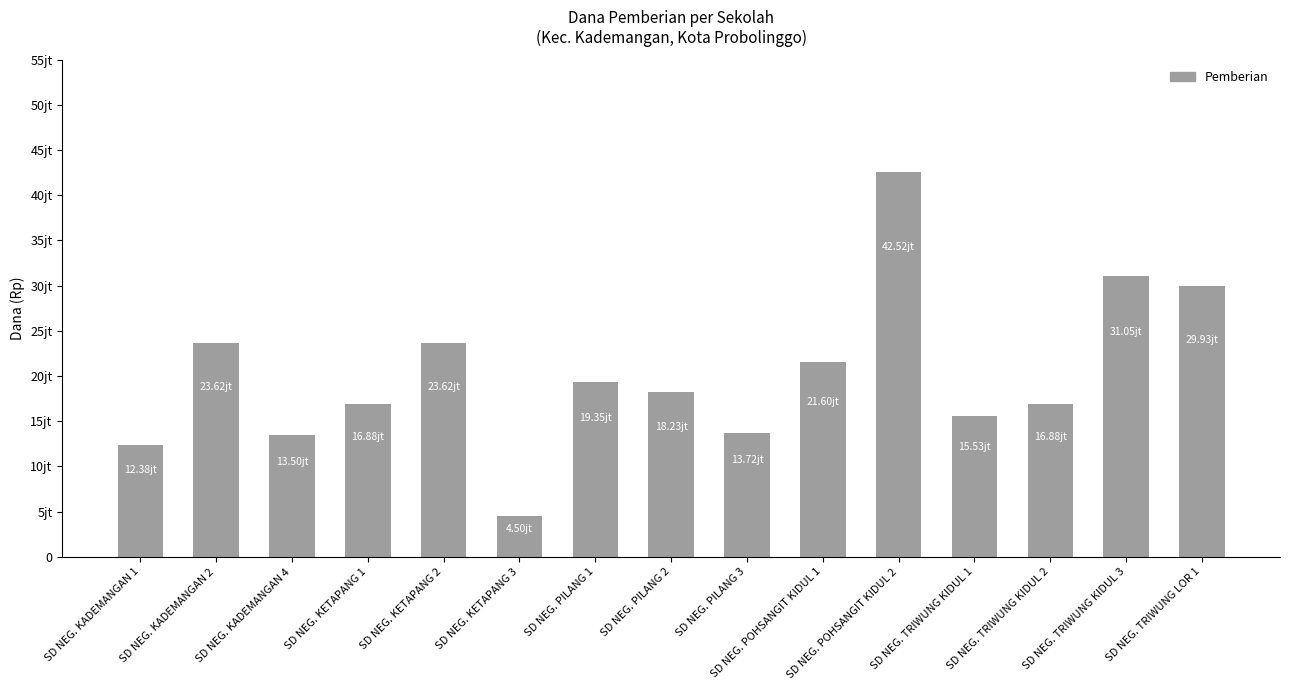

What is the sum of the values at SD NEG. TRIWUNG KIDUL 3 and SD NEG. TRIWUNG KIDUL 2?

47925000